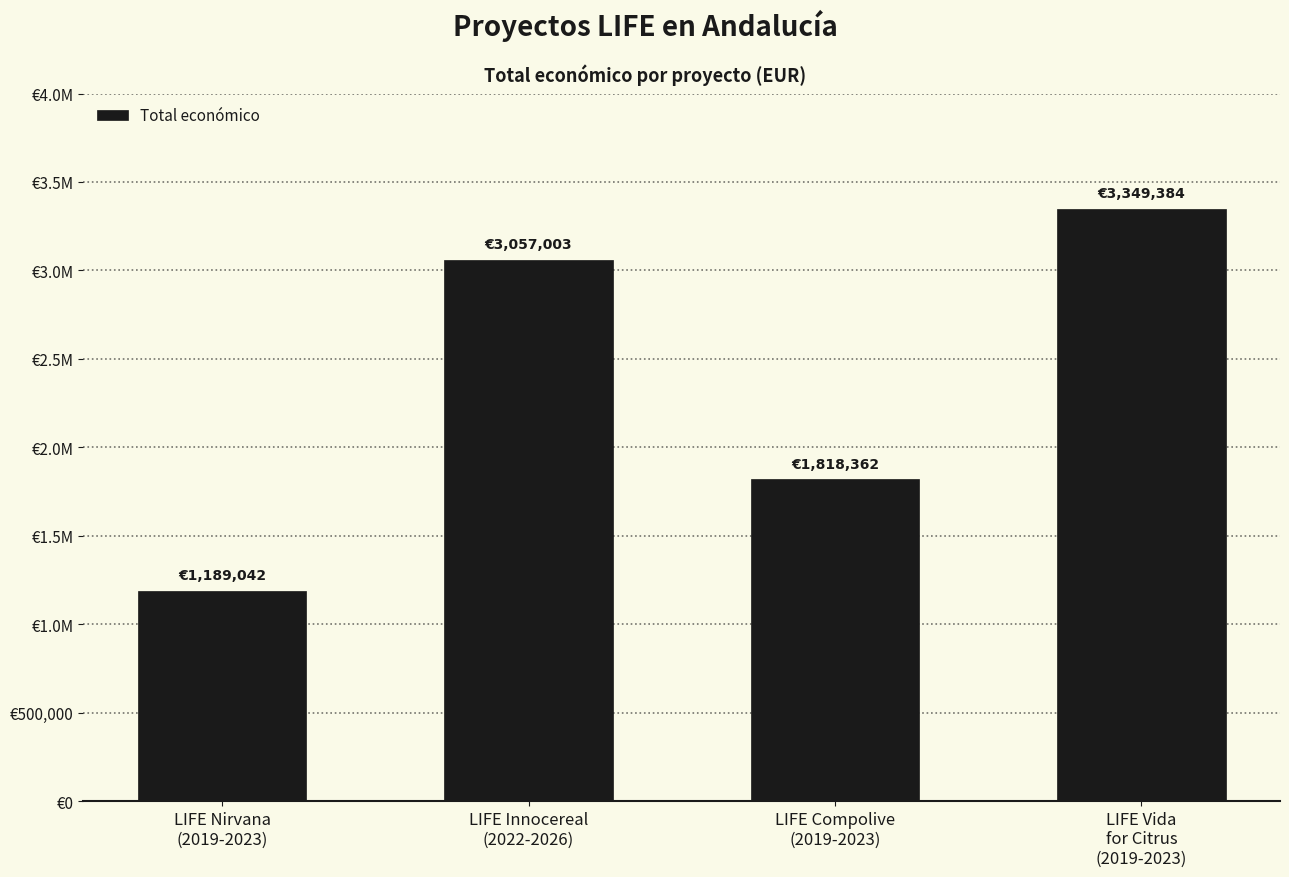

What is the sum of the values at LIFE Vida
for Citrus
(2019-2023) and LIFE Innocereal
(2022-2026)?

6406387